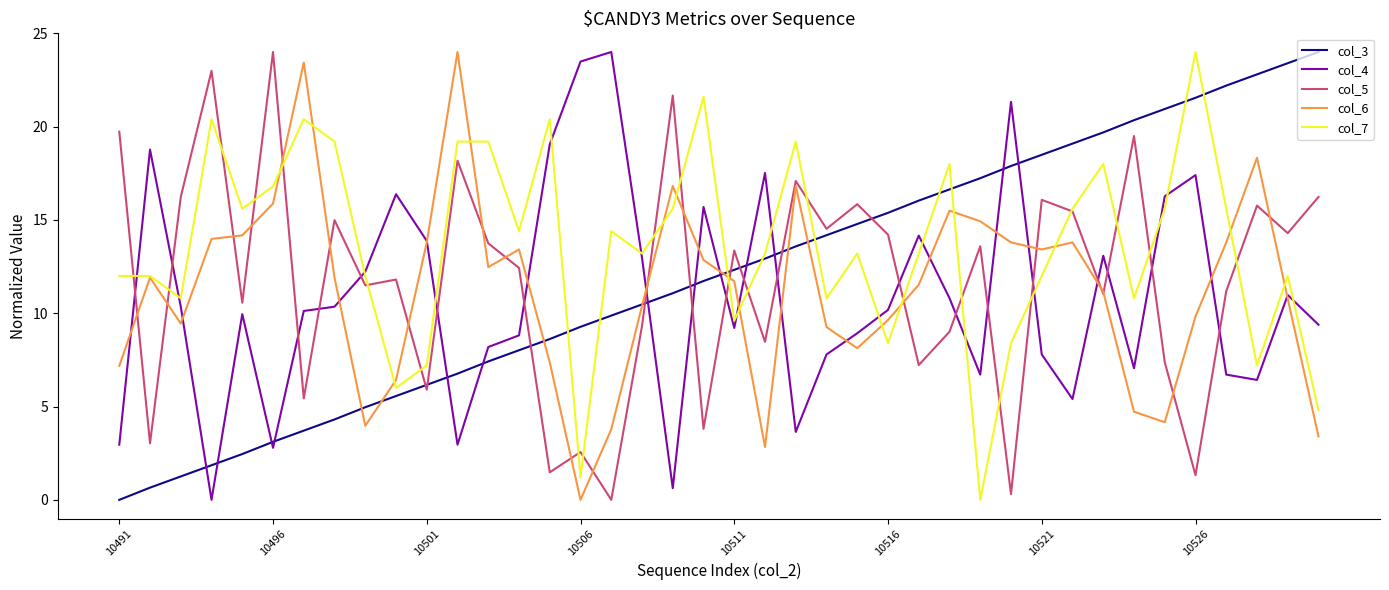

Which series has the largest total across all categories?

col_7